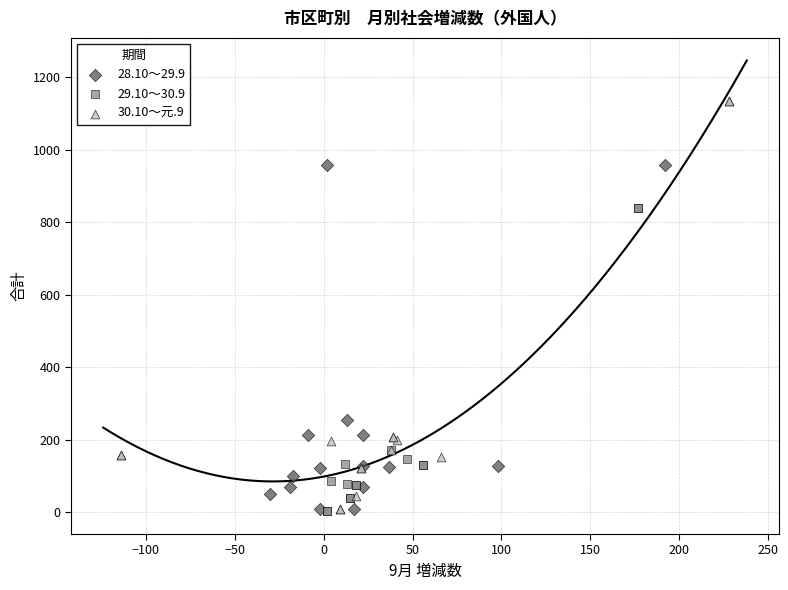

Which series has the largest Y range (max minus min)?

30.10～元.9